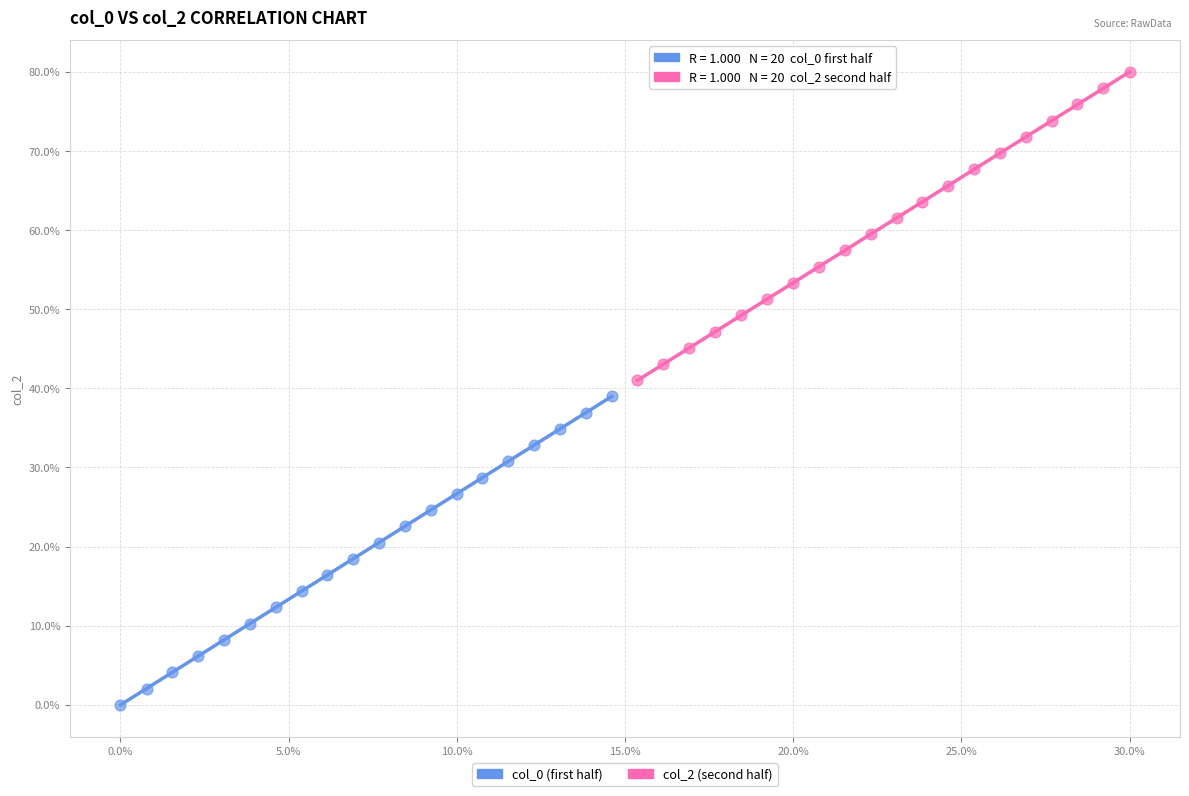

Which series reaches the minimum Y coordinate?

col_0 (first half)